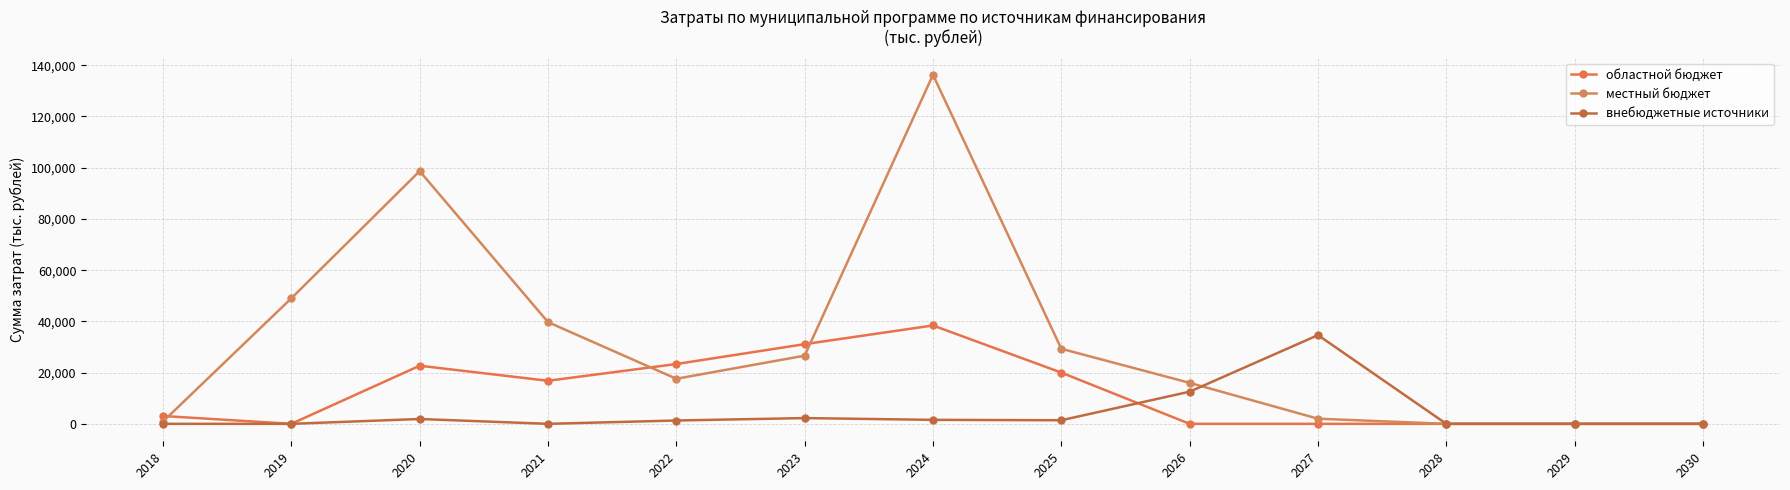

How many lines are shown in the chart?

3